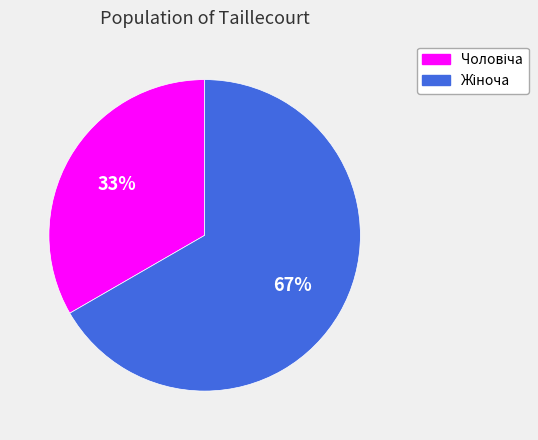

How many slices are in this pie chart?

2